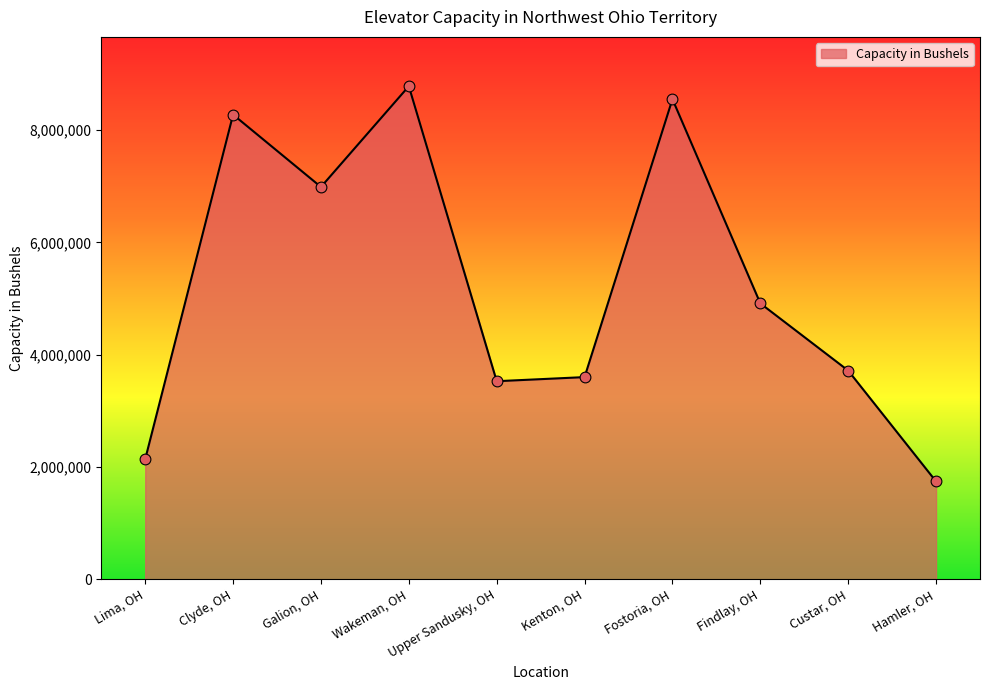

Between Custar, OH and Findlay, OH, which is larger?

Findlay, OH